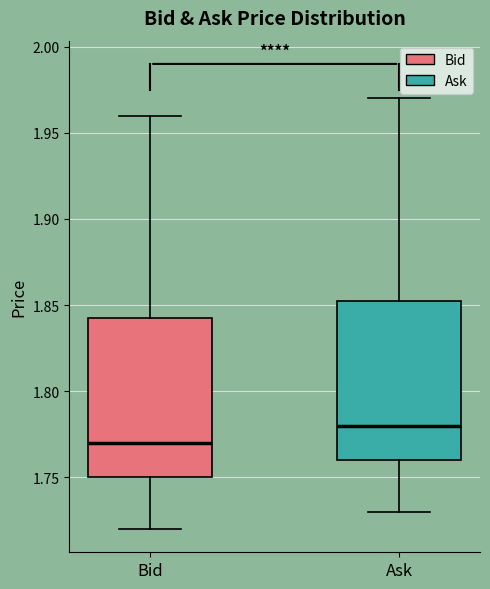

Reading left to right, read every box against the y-axis: the position of its median line, the range the box covers, and the ends of its whiskers. The values are not printed on the chart, so give them approximately, as read against the axis.

Bid: median 1.770, box 1.750 to 1.845, whiskers 1.720 to 1.960
Ask: median 1.780, box 1.760 to 1.855, whiskers 1.730 to 1.970